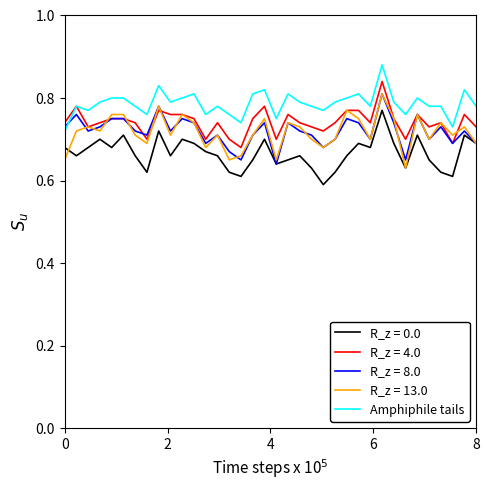

True or false: R_z = 4.0 and R_z = 0.0 intersect in this chart.

False